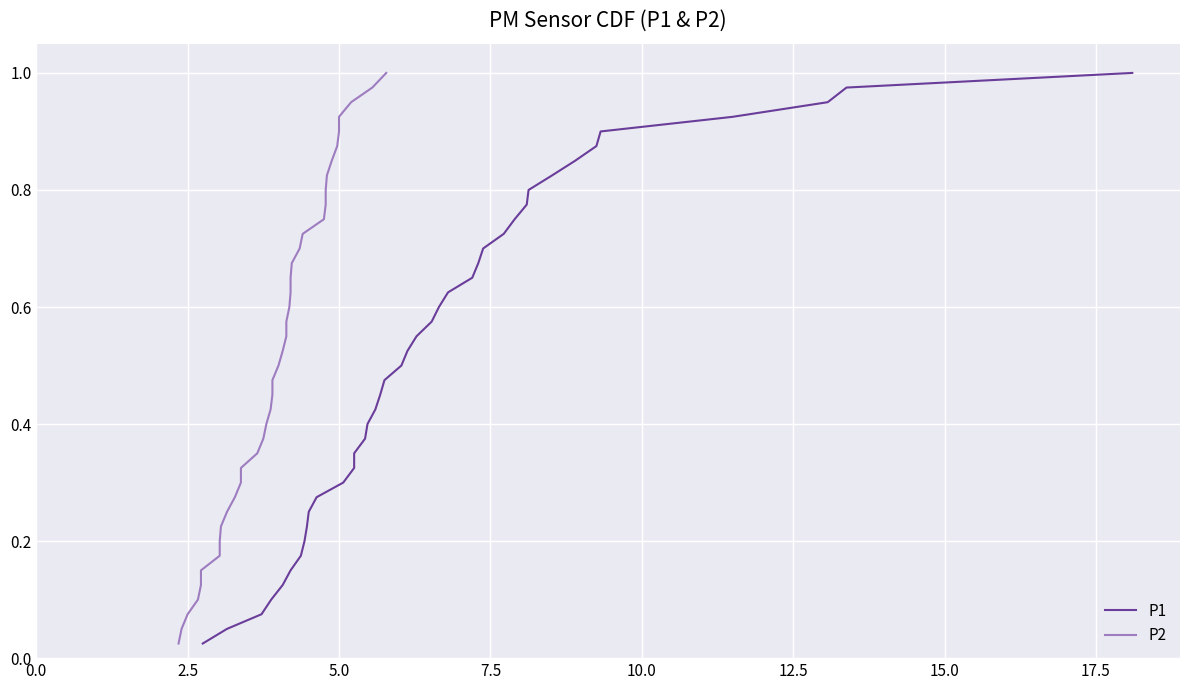

True or false: P2 and P1 intersect in this chart.

False